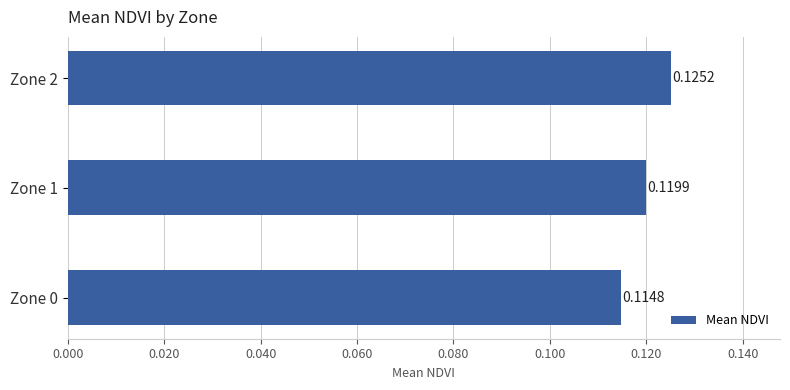

Rank the categories by value from lowest to highest.

Zone 0, Zone 1, Zone 2